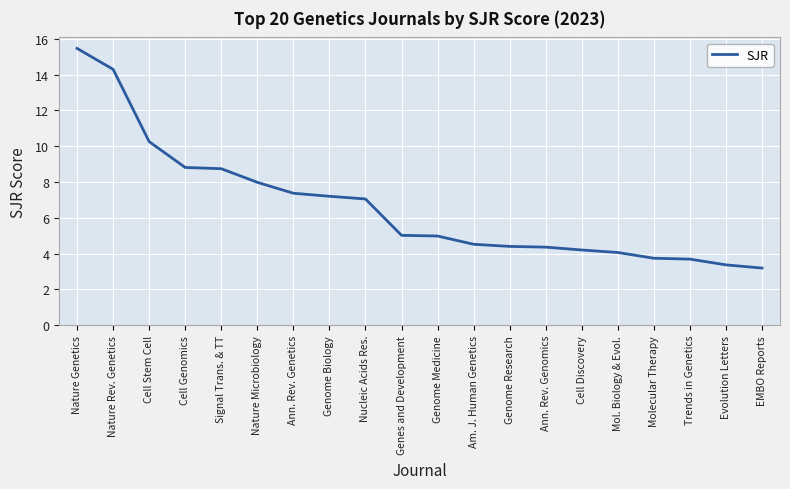

Approximately how many times larger is the value at Genome Biology compared to Nature Microbiology?

0.9